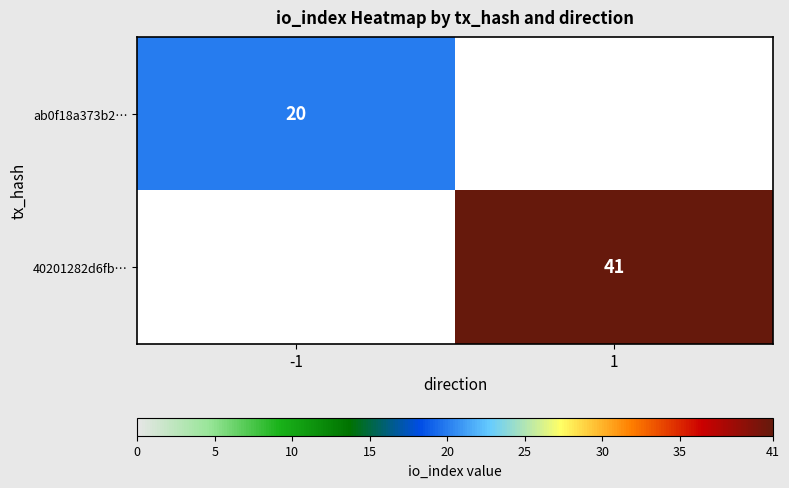

The ab0f18a373b2… series shows 8.1 at -1. True or false?

False